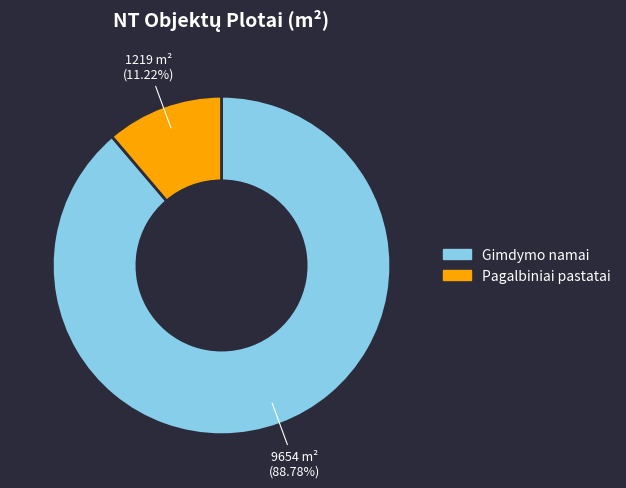

What is the ratio of the value at Gimdymo namai to the value at Pagalbiniai pastatai?

7.9